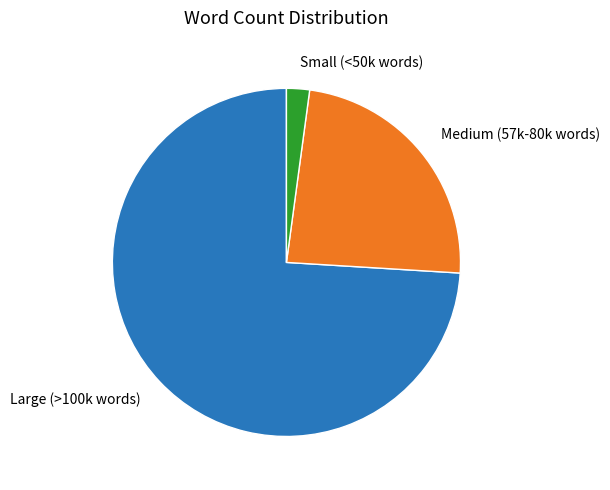

Does any single category account for the majority?

Yes